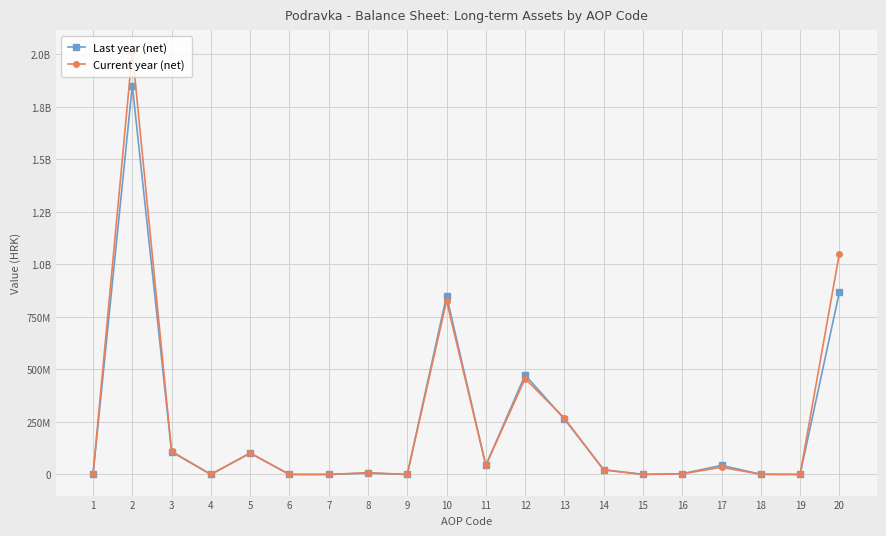

Does the chart have visible grid lines?

Yes